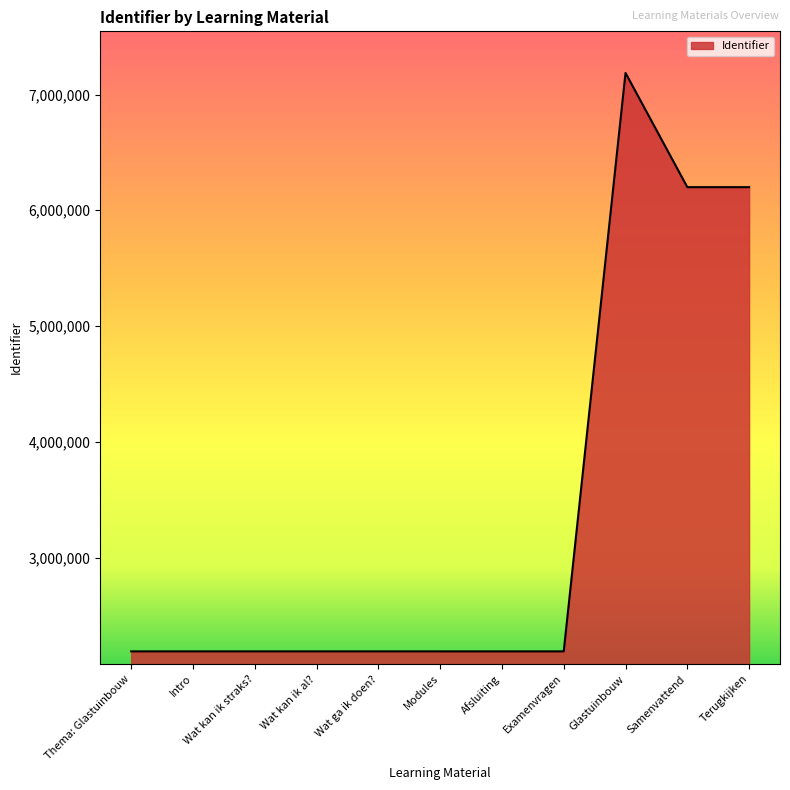

Is it true that the value at Glastuinbouw is 7186793?

True